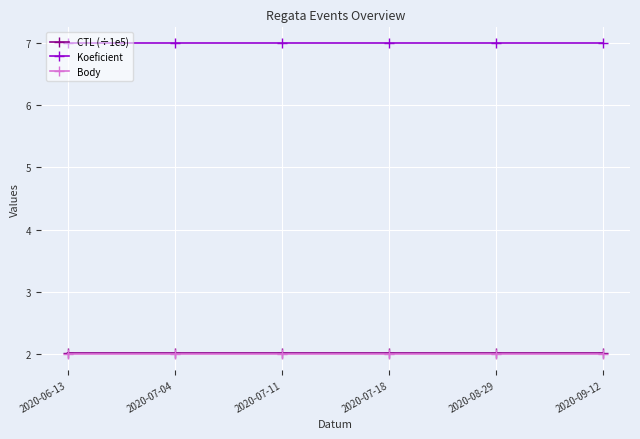

What is the maximum value shown in the chart?

7.0